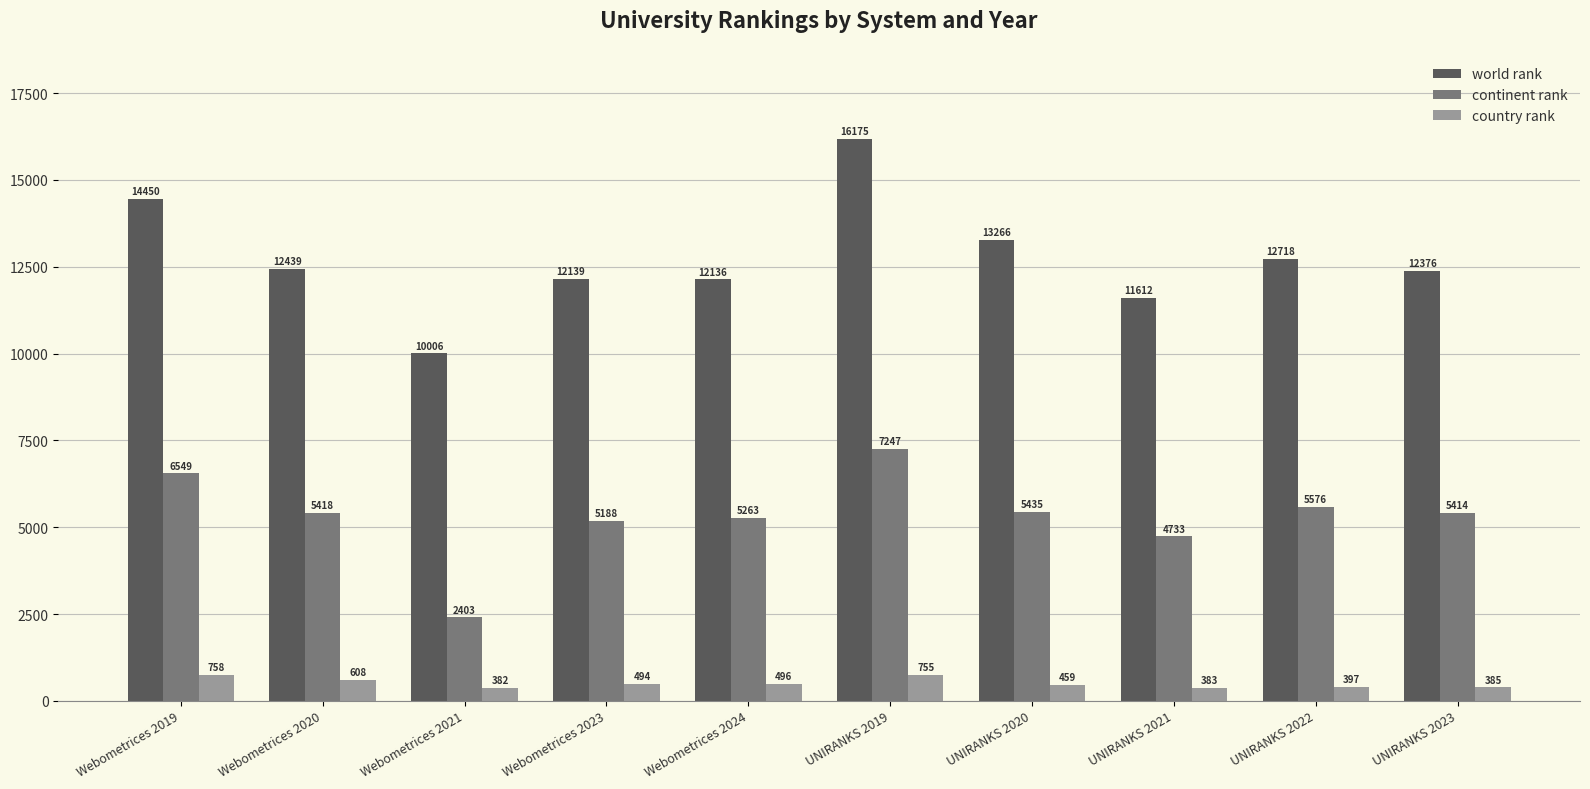

List the labels in order of world rank value, largest first.

UNIRANKS 2019, Webometrices 2019, UNIRANKS 2020, UNIRANKS 2022, Webometrices 2020, UNIRANKS 2023, Webometrices 2023, Webometrices 2024, UNIRANKS 2021, Webometrices 2021